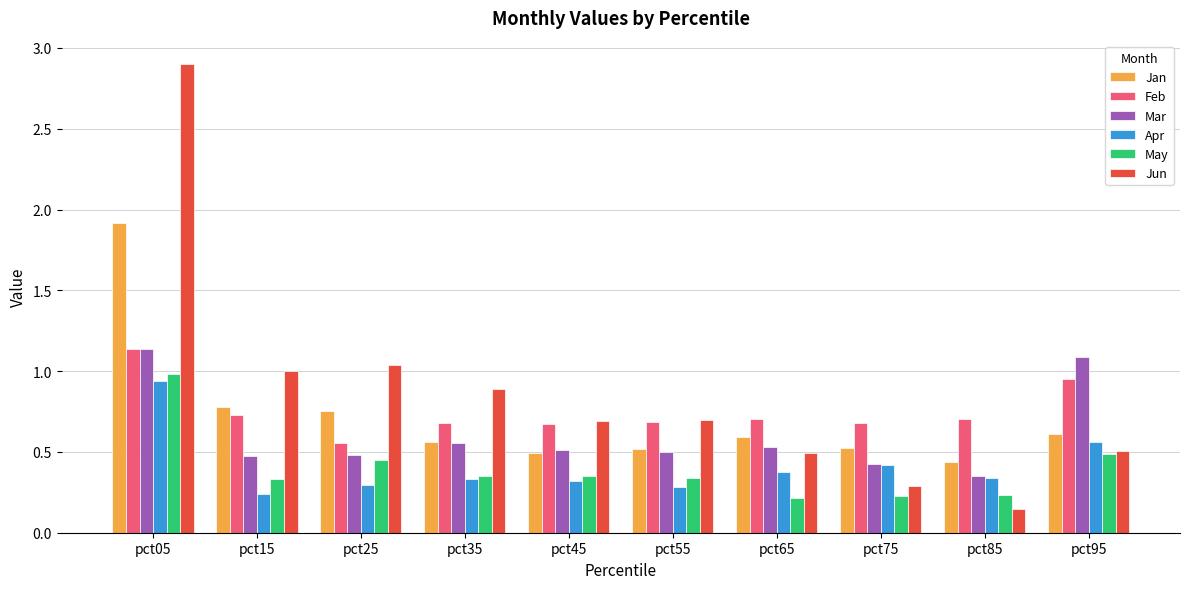

What is the difference between the maximum and minimum values in the Apr series?

0.7